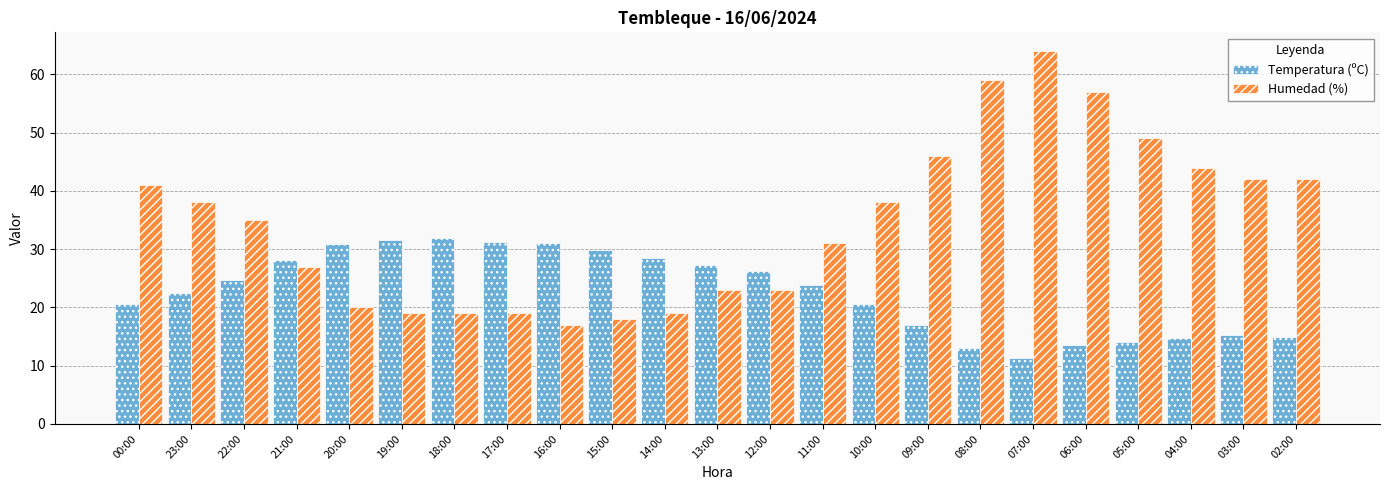

List the series in order of their peak value, highest first.

Humedad (%), Temperatura (ºC)